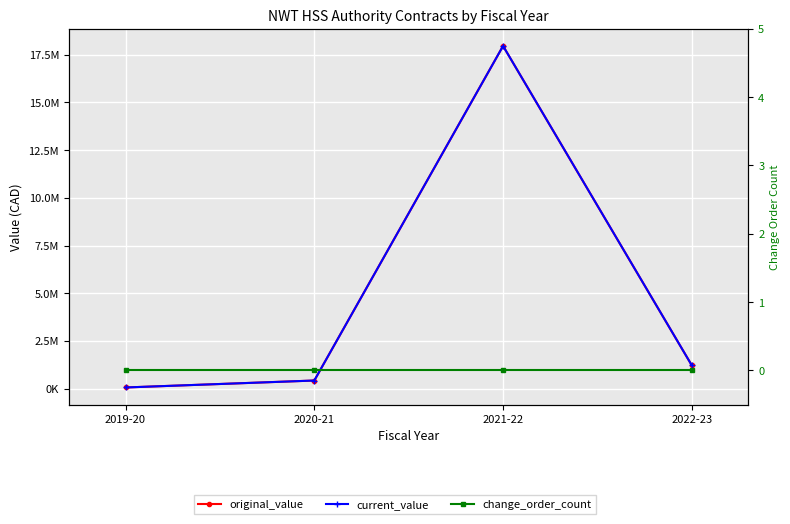

True or false: current_value and change_order_count cross at least once.

False